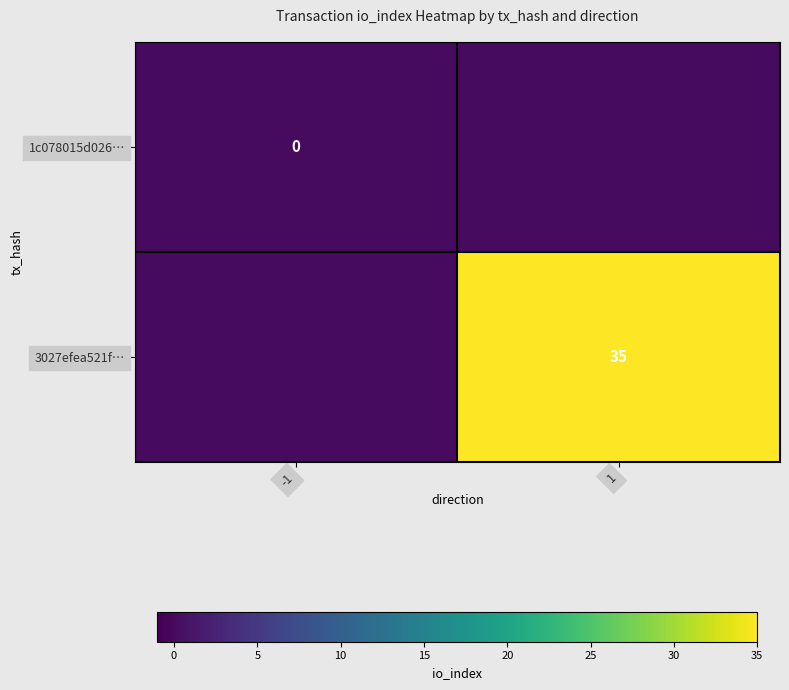

Is the value of 1c078015d026… at -1 greater than the value of 3027efea521f… at 1?

No